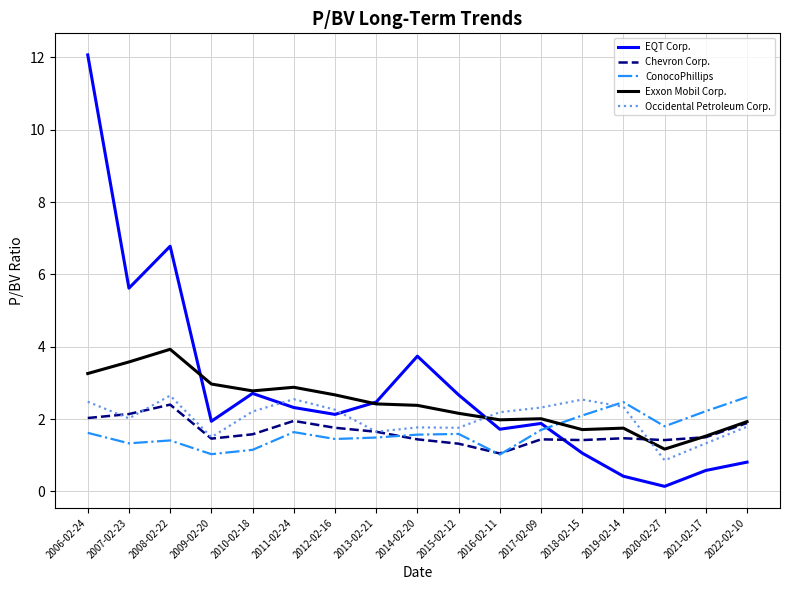

What is the lowest value of the Exxon Mobil Corp. series?

1.2